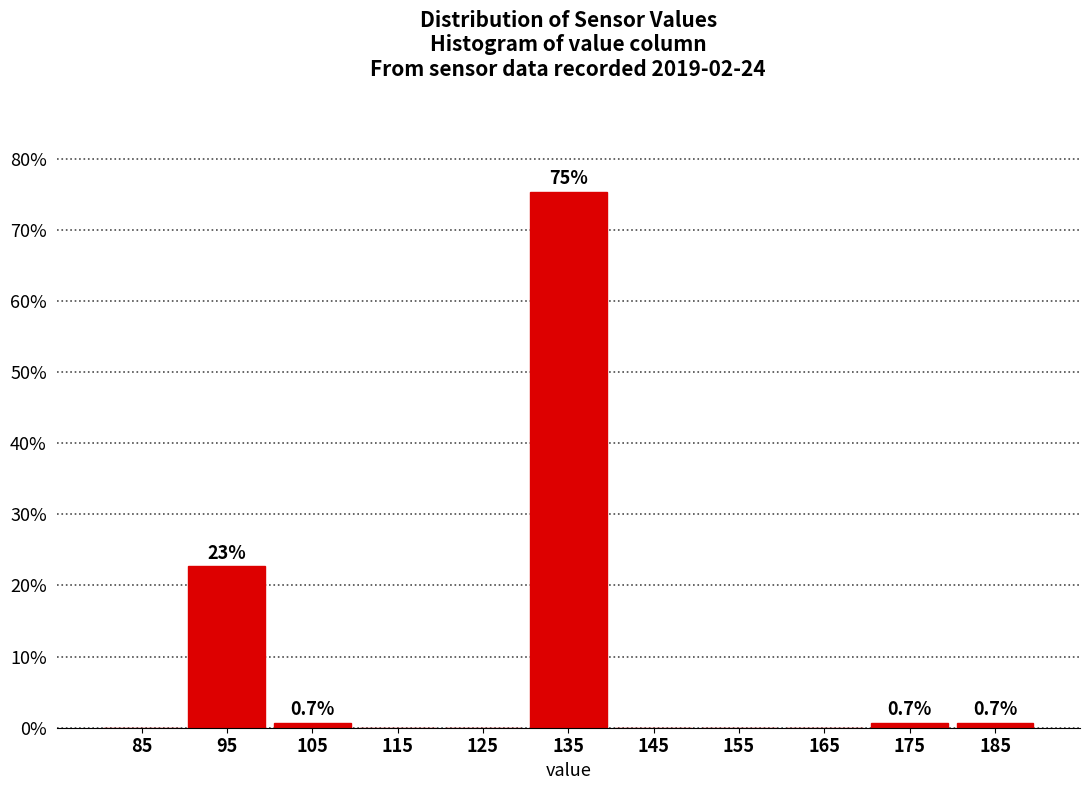

Over which range of the x-axis is the bar tallest?

130 to 140